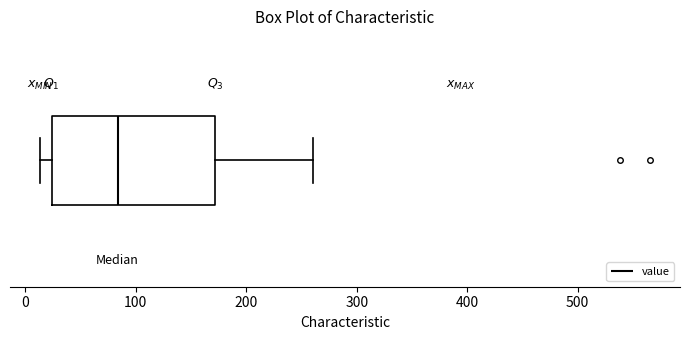

Read this box plot against the x-axis: the position of the median line, the range covered by the box, and the ends of both whiskers. The values are not printed on the chart, so give them approximately, as read against the axis.

median 80, box 20 to 170, whiskers 10 to 260